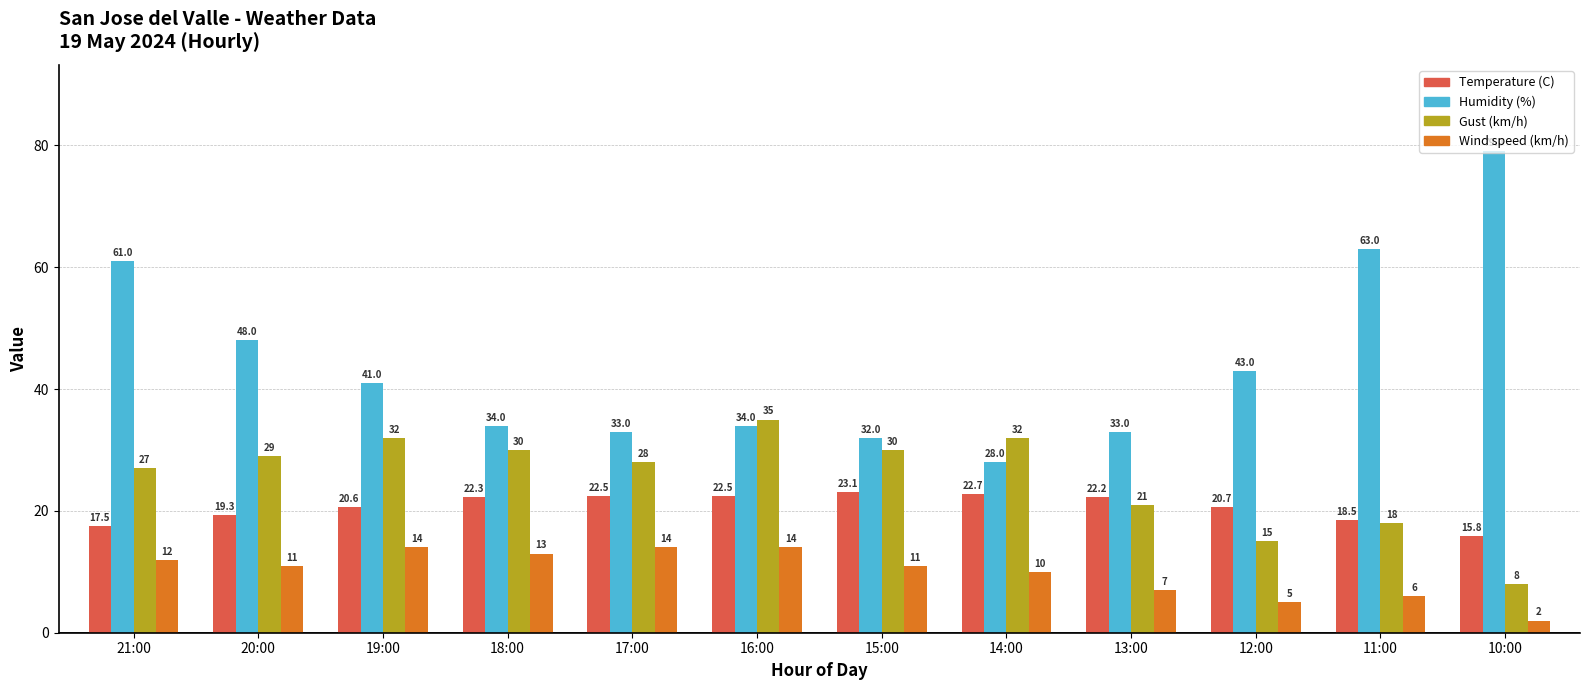

Are the bars grouped side by side (vs. stacked)?

Yes